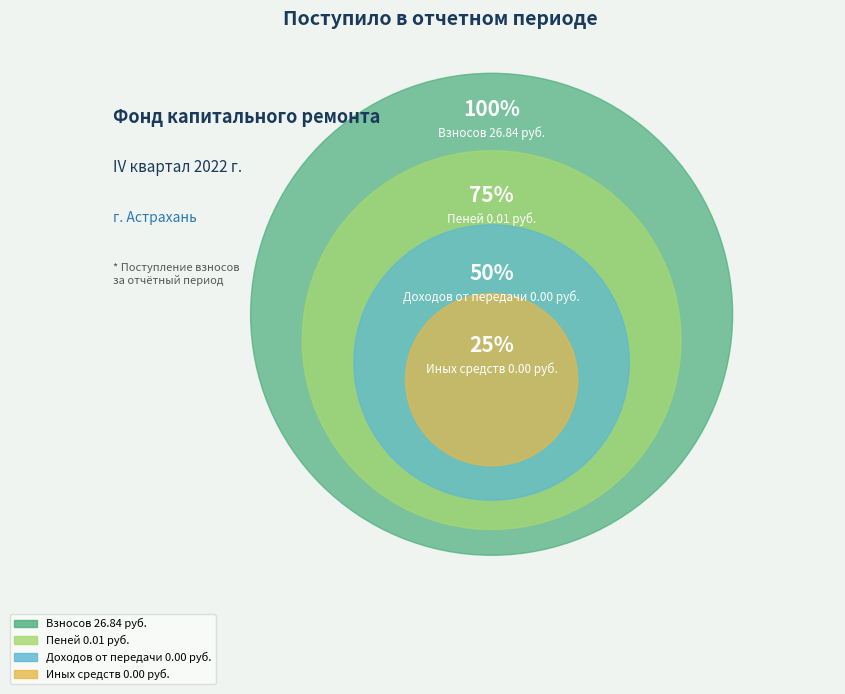

Combined, do за счет минимального взноса and пеней account for over 50%?

Yes